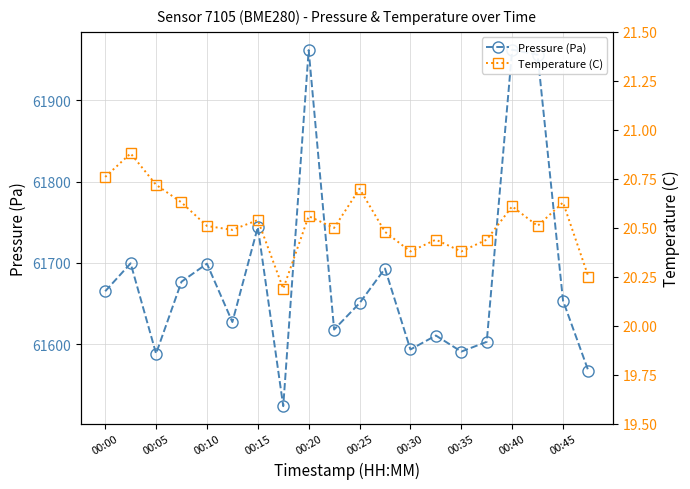

Which series has the widest spread of values?

Pressure (Pa)